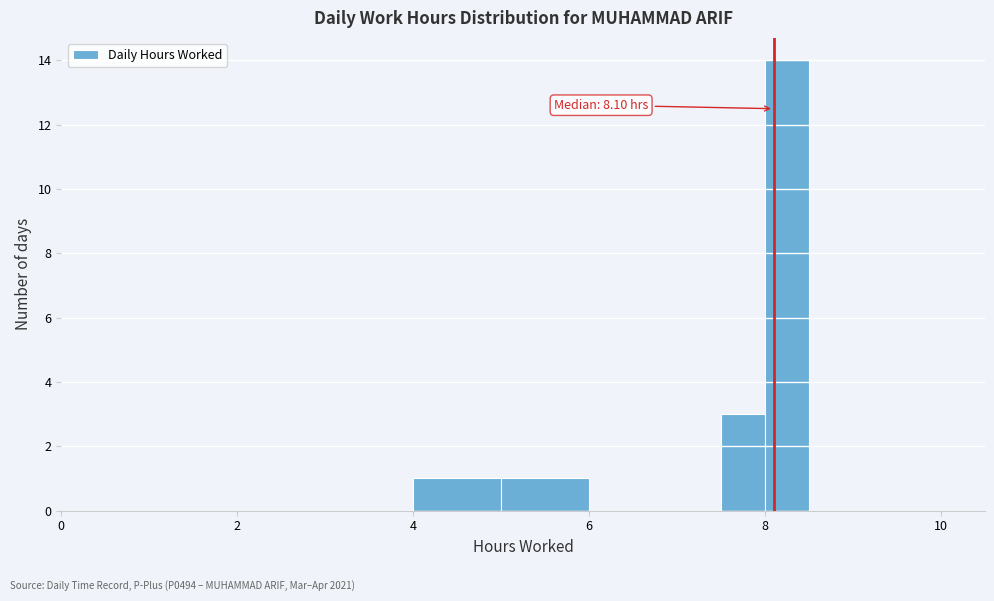

Around what value on the x-axis is the tallest bar? Give the approximate position of its centre, as read against the axis.

8.2